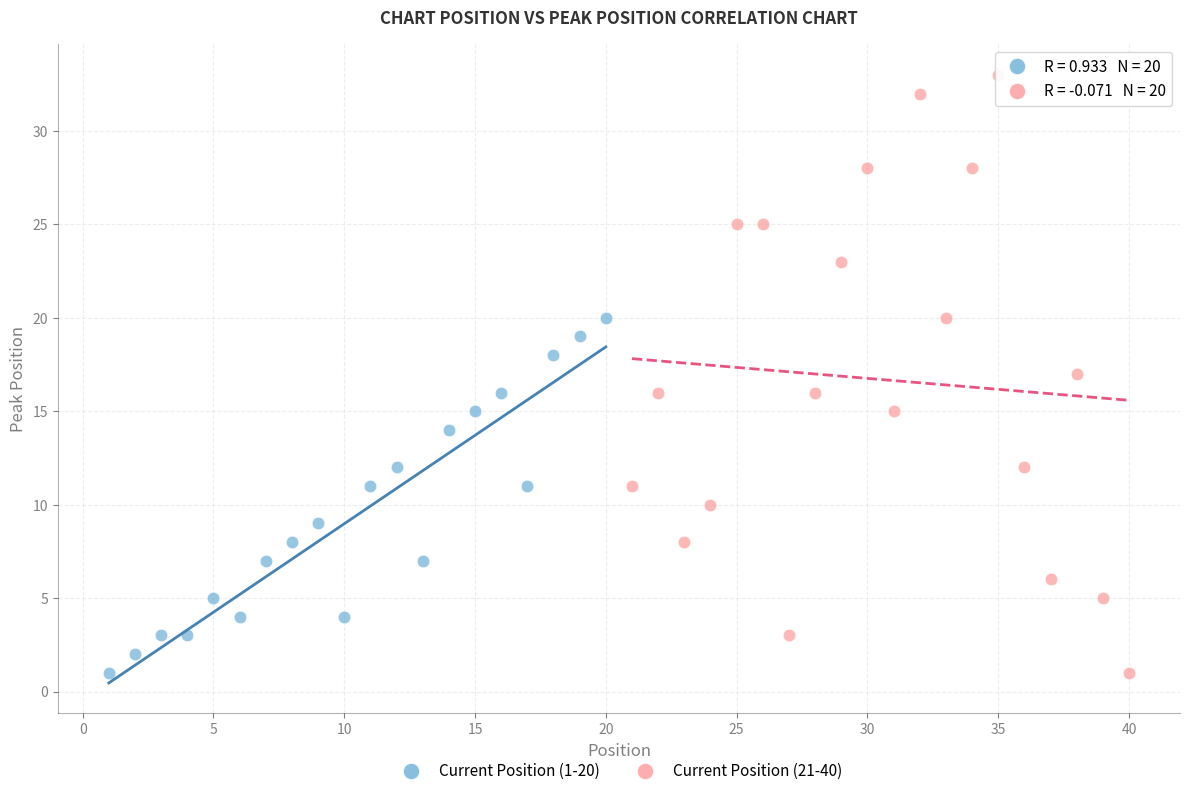

Which series reaches the maximum Y coordinate?

Current Position (21-40)